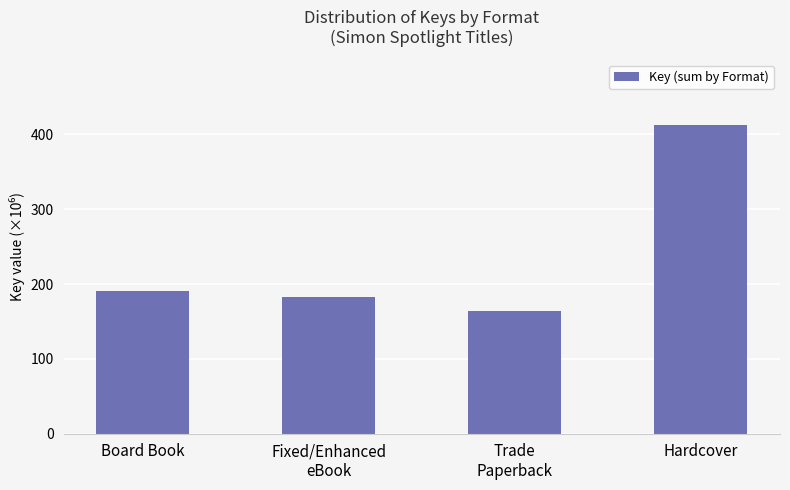

List the labels in order of value, largest first.

Hardcover, Board Book, Fixed/Enhanced
eBook, Trade
Paperback